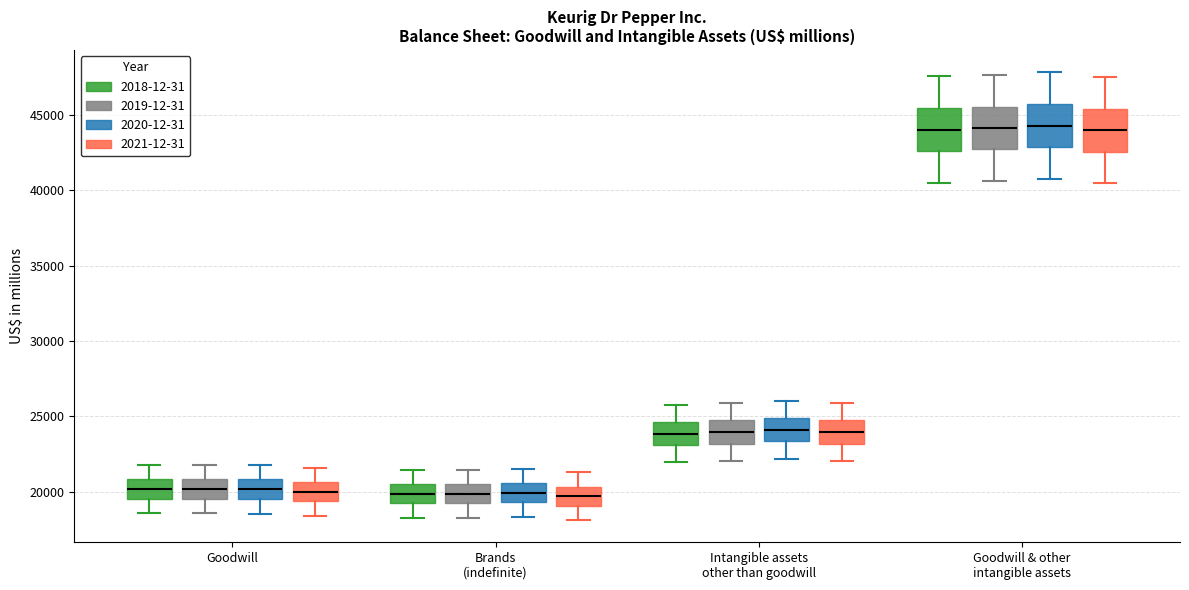

Where is the lower edge of the box for Goodwill & other intangible assets (2020-12-31) on the y-axis? The values are not printed on the chart, so give them approximately, as read against the axis.

43000